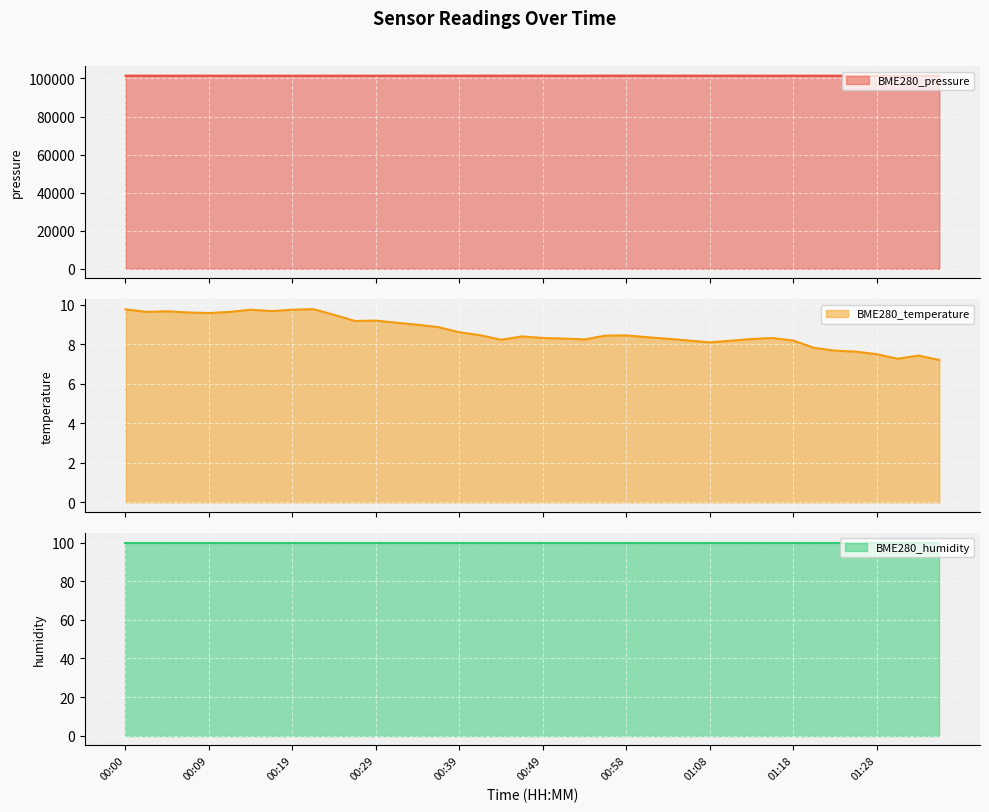

Read the BME280_temperature value at 01:31.

7.3